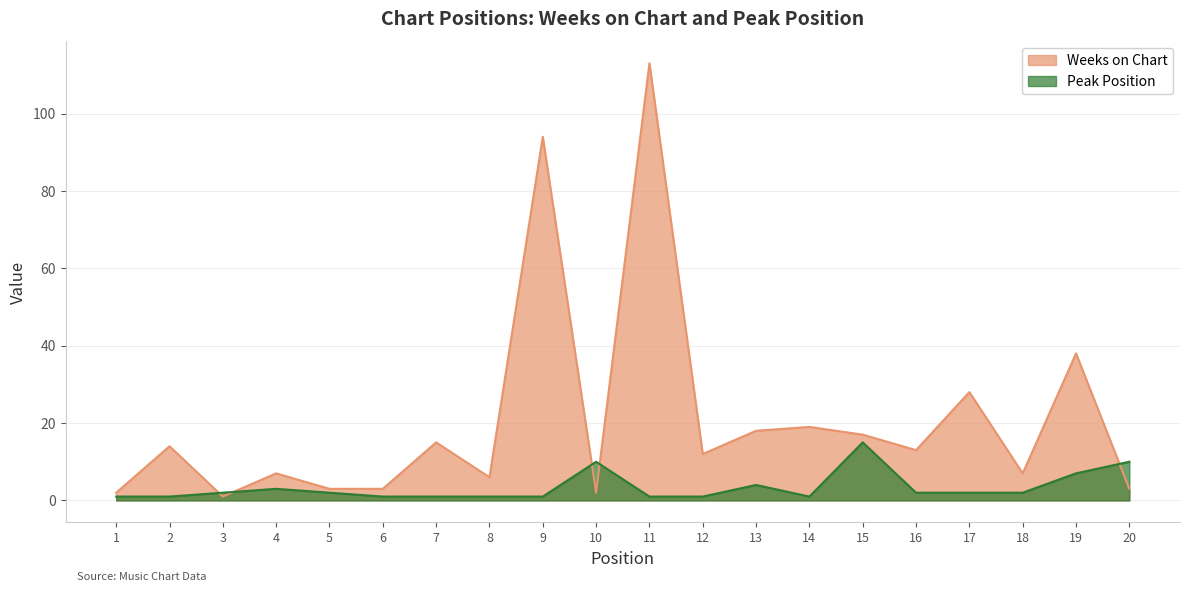

What is the spread (max minus min) of values at 11?

112